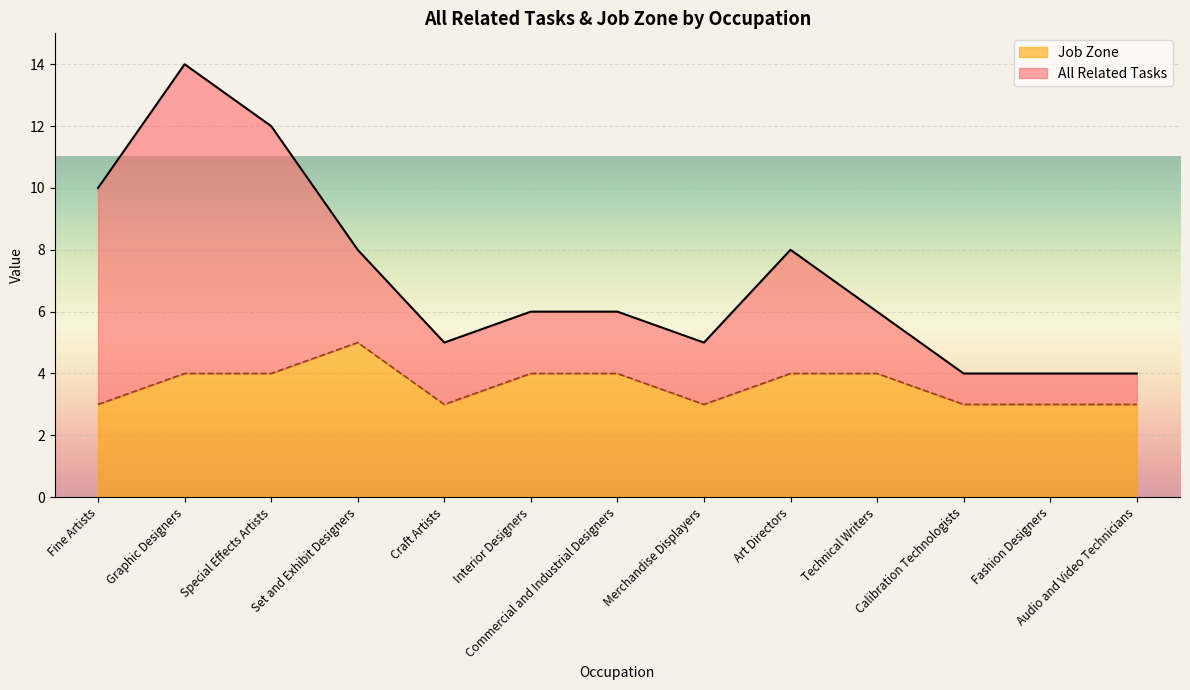

Is it true that Job Zone equals 4 at Art Directors?

True